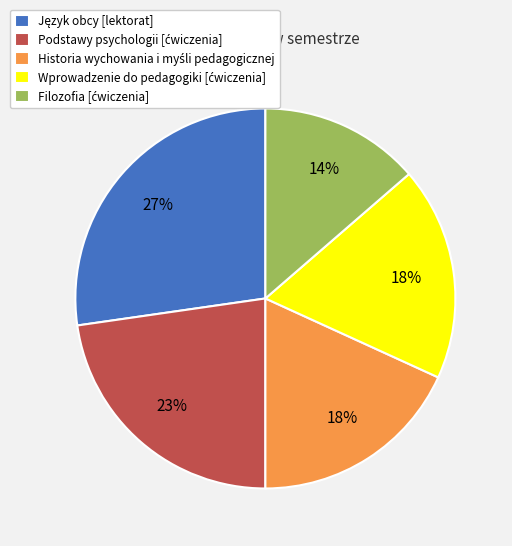

Is there any slice that represents more than half of the pie?

No